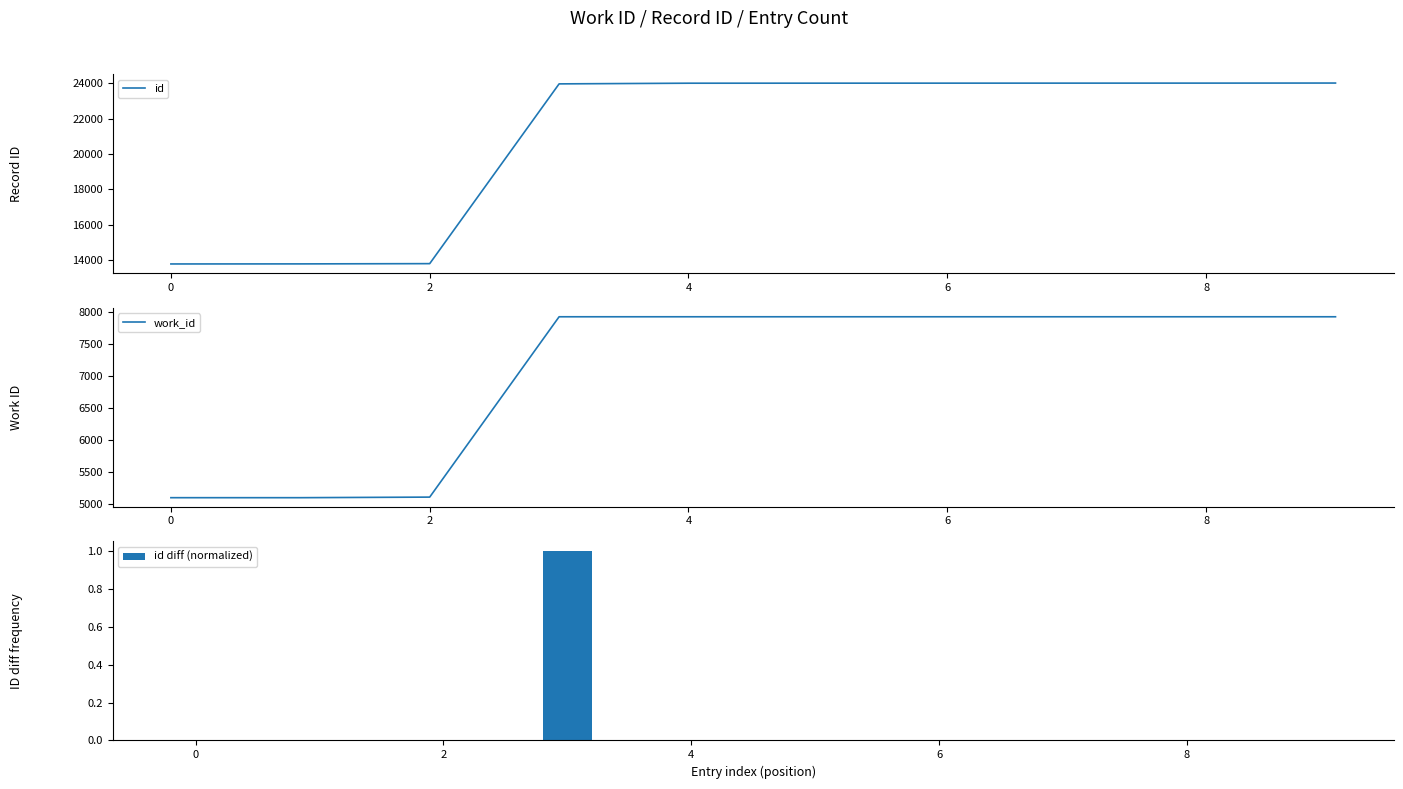

At how many categories does at least one series exceed 19424?

7